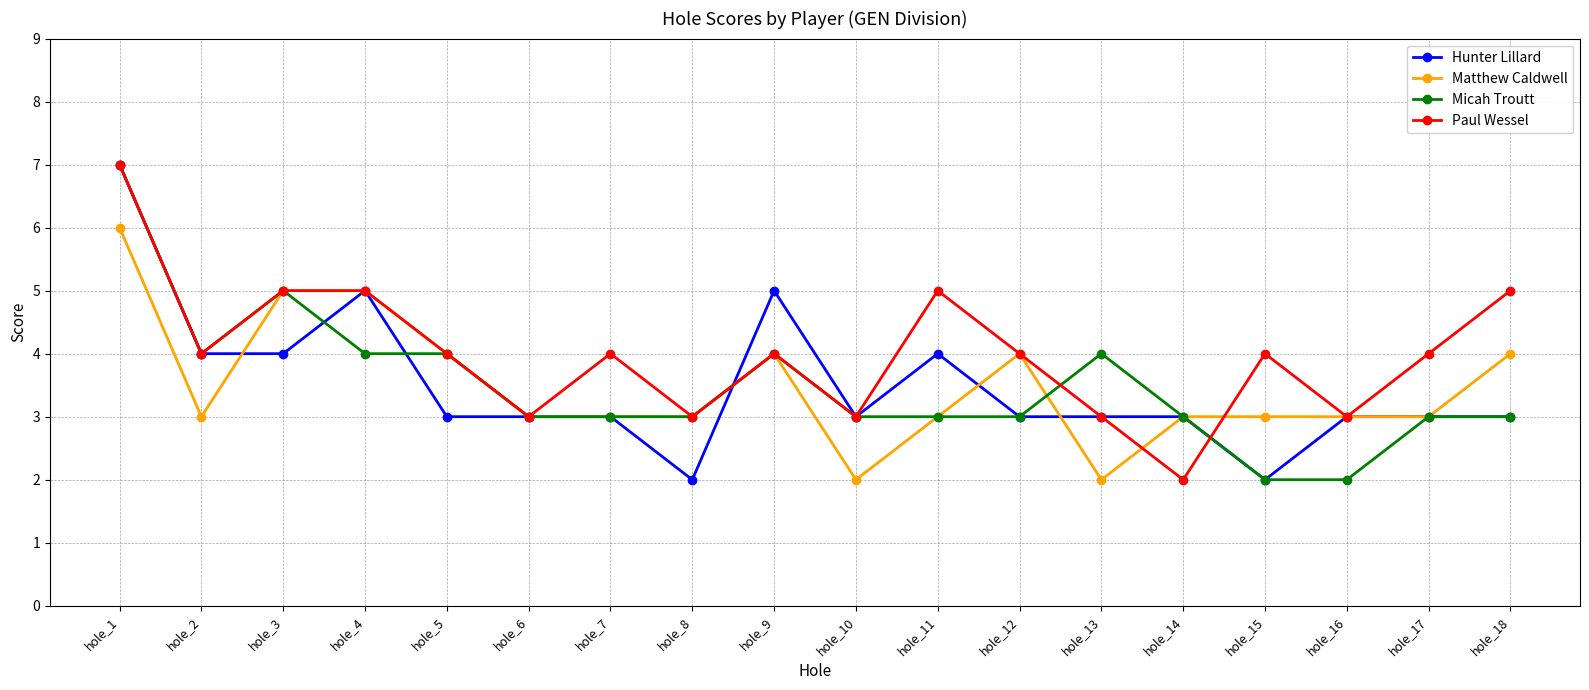

Reading left to right, extract all data points from this chart.

Hunter Lillard: hole_1=7	hole_2=4	hole_3=4	hole_4=5	hole_5=3	hole_6=3	hole_7=3	hole_8=2	hole_9=5	hole_10=3	hole_11=4	hole_12=3	hole_13=3	hole_14=3	hole_15=2	hole_16=3	hole_17=3	hole_18=3
Matthew Caldwell: hole_1=6	hole_2=3	hole_3=5	hole_4=5	hole_5=4	hole_6=3	hole_7=3	hole_8=3	hole_9=4	hole_10=2	hole_11=3	hole_12=4	hole_13=2	hole_14=3	hole_15=3	hole_16=3	hole_17=3	hole_18=4
Micah Troutt: hole_1=7	hole_2=4	hole_3=5	hole_4=4	hole_5=4	hole_6=3	hole_7=3	hole_8=3	hole_9=4	hole_10=3	hole_11=3	hole_12=3	hole_13=4	hole_14=3	hole_15=2	hole_16=2	hole_17=3	hole_18=3
Paul Wessel: hole_1=7	hole_2=4	hole_3=5	hole_4=5	hole_5=4	hole_6=3	hole_7=4	hole_8=3	hole_9=4	hole_10=3	hole_11=5	hole_12=4	hole_13=3	hole_14=2	hole_15=4	hole_16=3	hole_17=4	hole_18=5